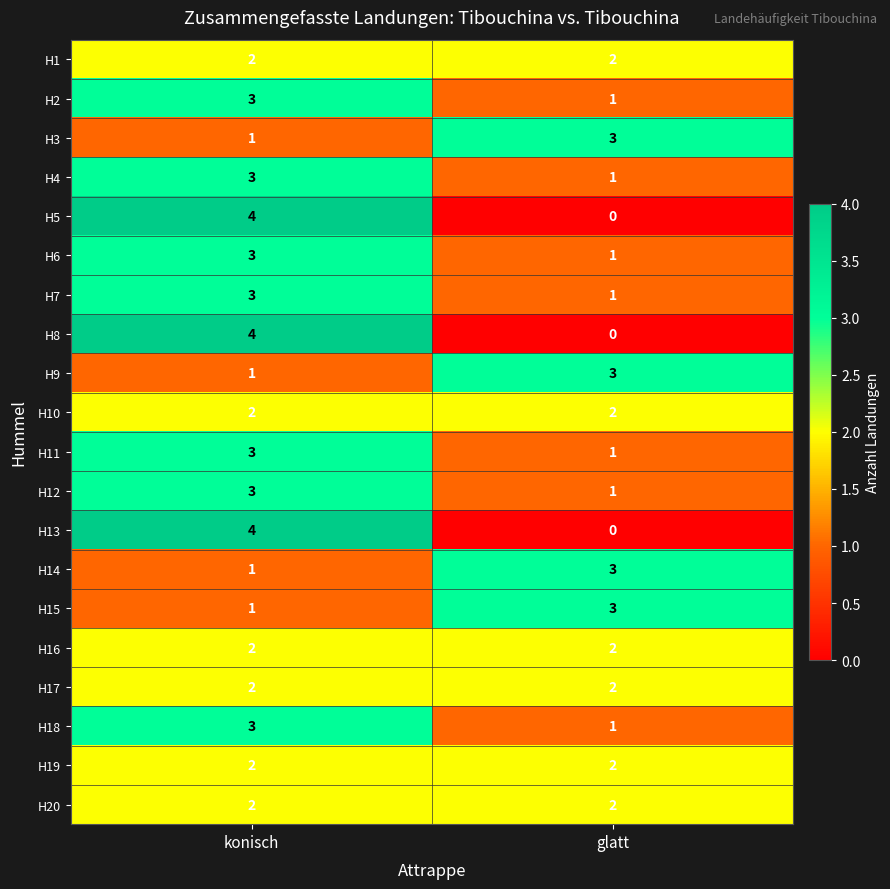

True or false: H11 has a value of 1 at glatt.

True